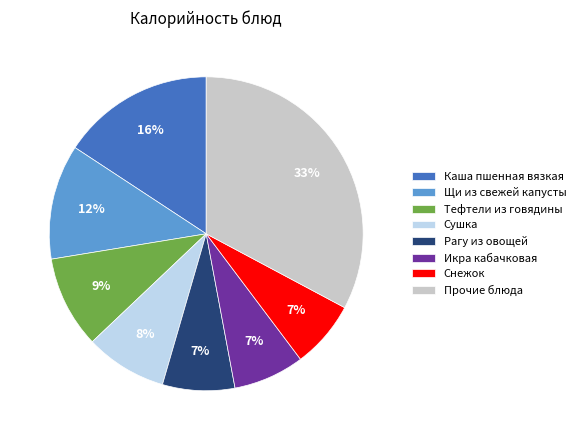

Combined, do Снежок and Тефтели из говядины account for over 50%?

No